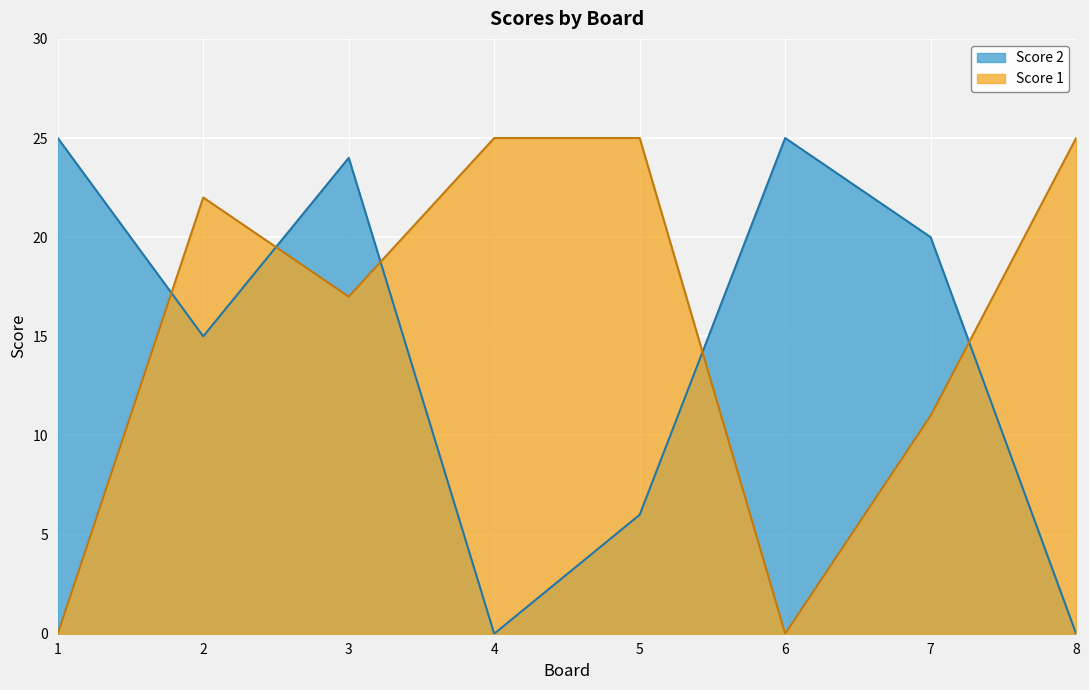

Which label corresponds to the largest value in the chart?

4